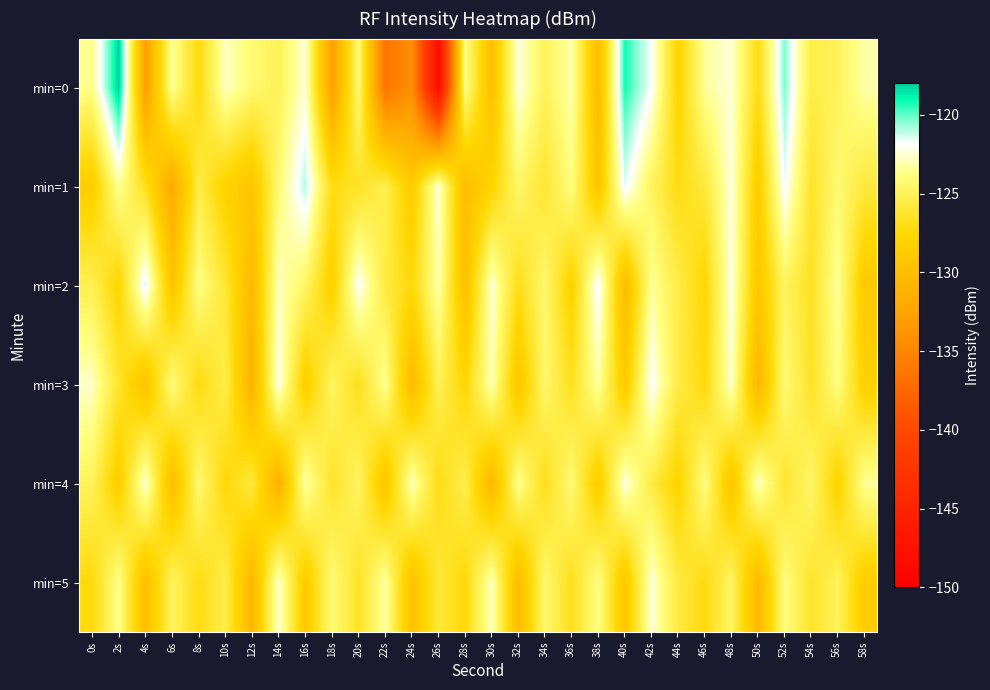

What is the minimum value shown in the chart?

-148.3